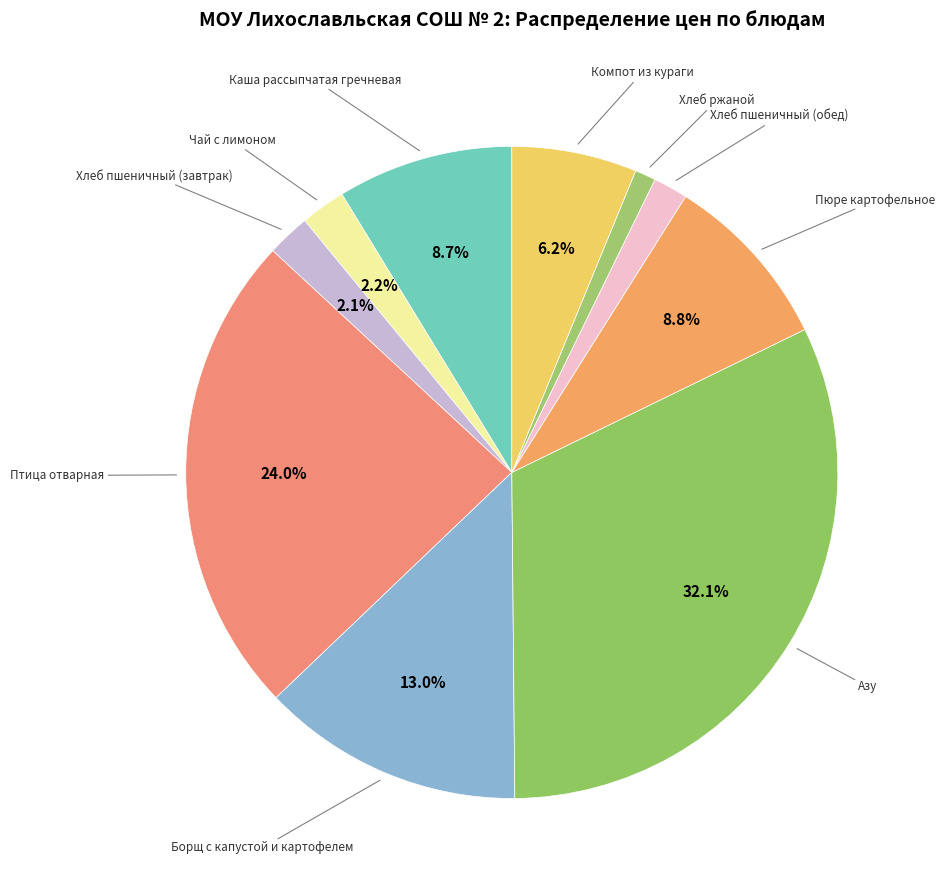

How many slices are in this pie chart?

10